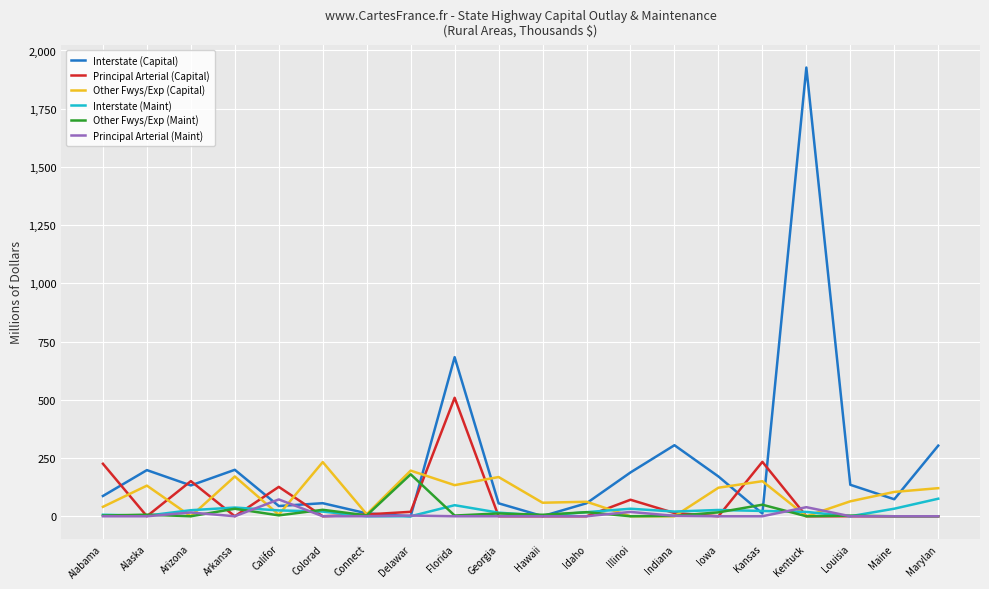

The value of Other Fwys/Exp (Maint) at Maine is 0.0. True or false?

True